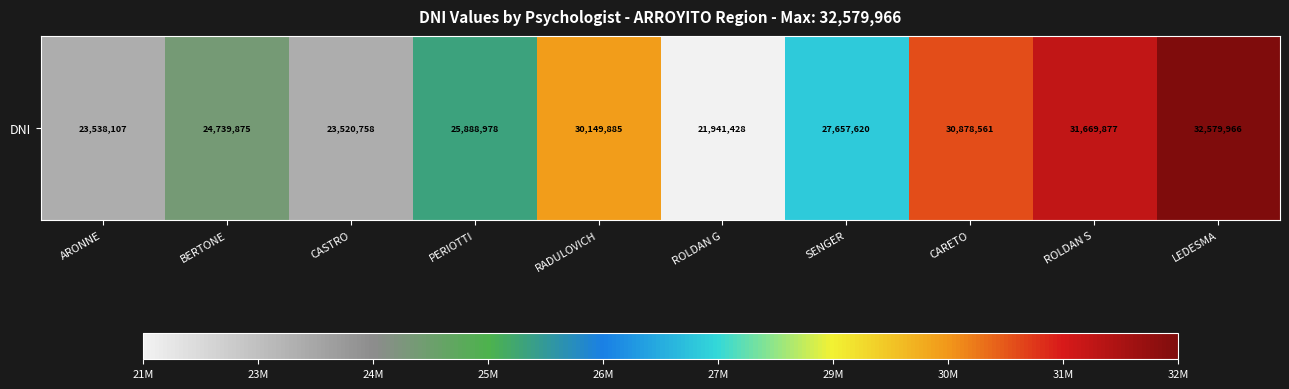

The chart shows a value of 32579966 at LEDESMA. True or false?

True